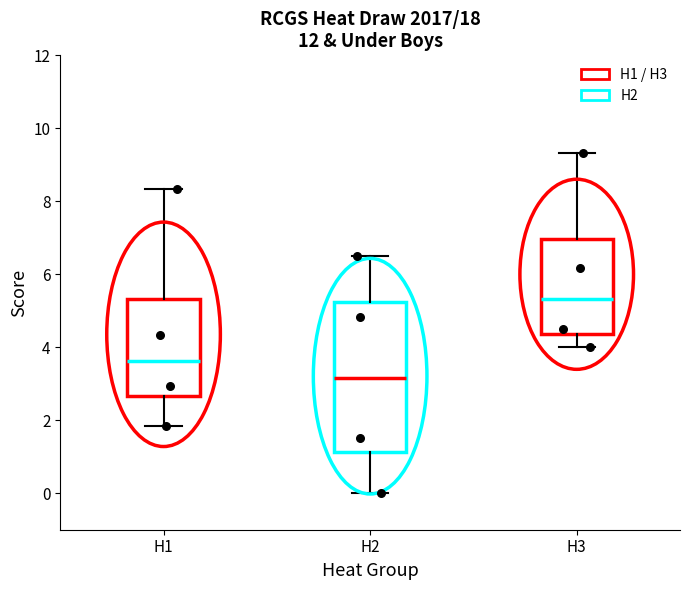

Where does the upper whisker of the box for H3 end on the y-axis? The values are not printed on the chart, so give them approximately, as read against the axis.

9.4